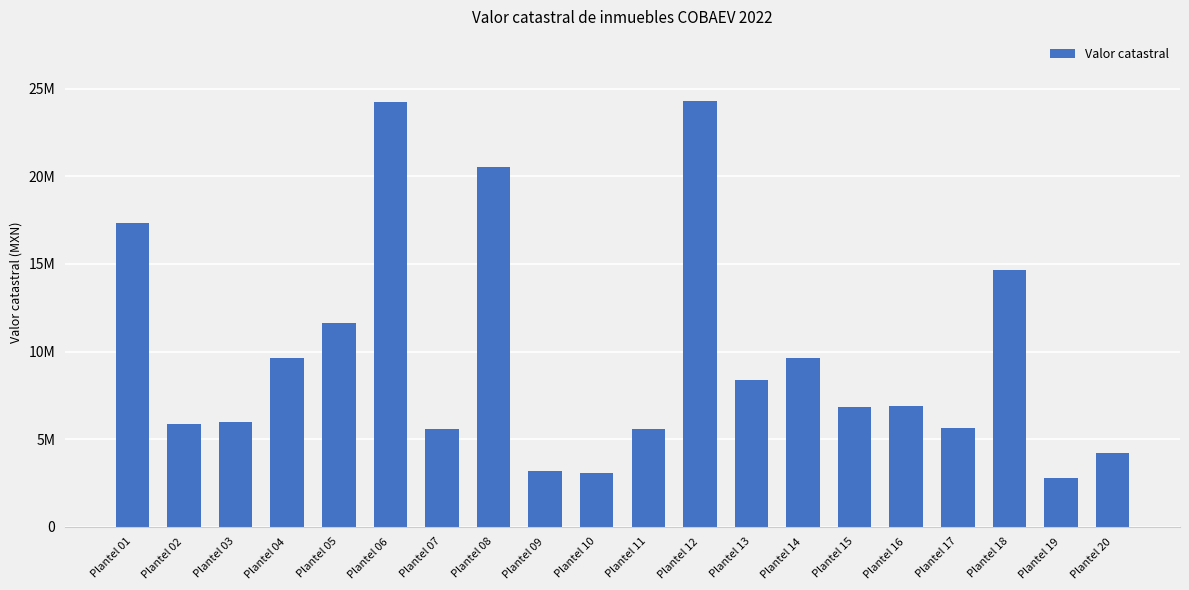

Are the bars horizontal?

No